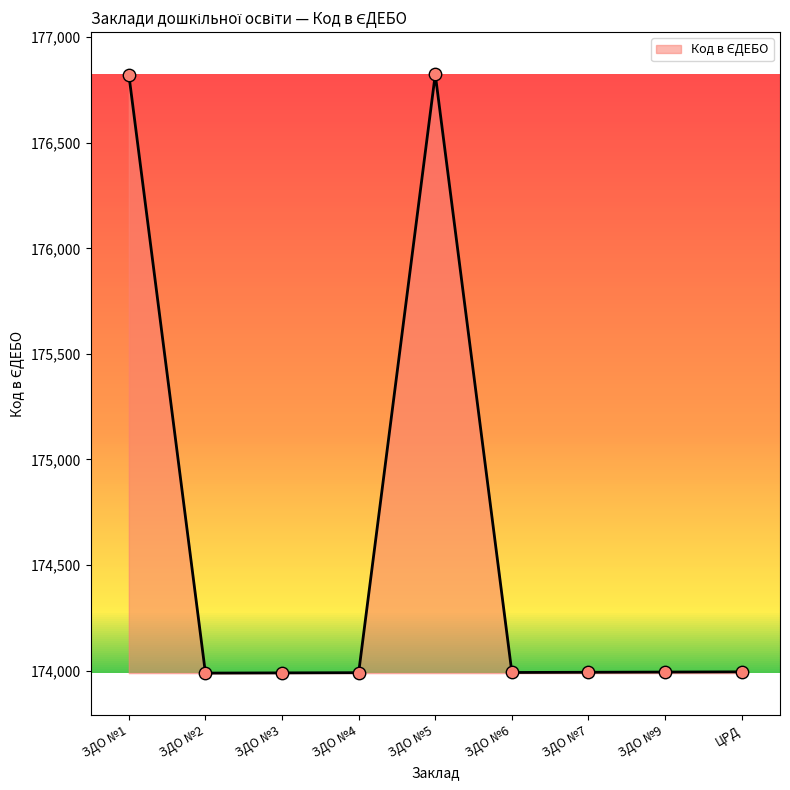

Approximately how many times larger is the value at ЦРД compared to ЗДО №3?

1.0